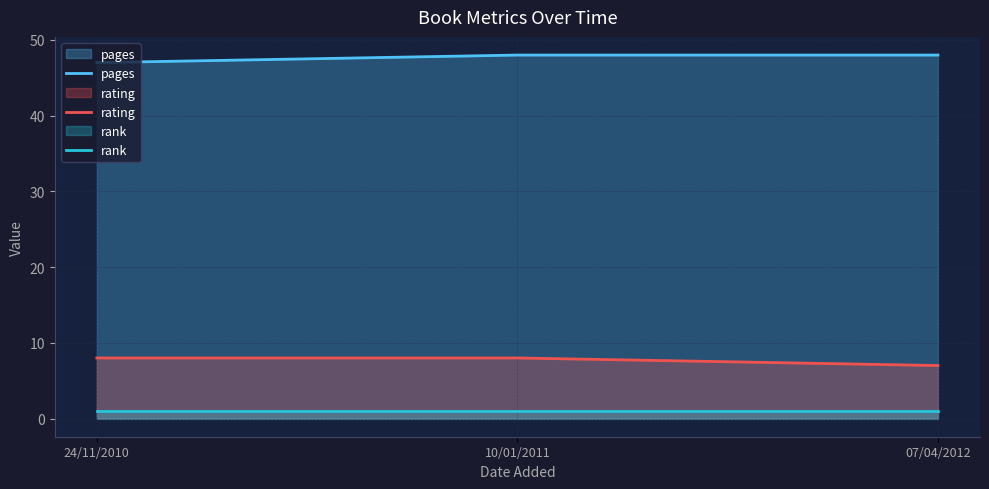

Which has a higher value, 10/01/2011 or 07/04/2012?

10/01/2011